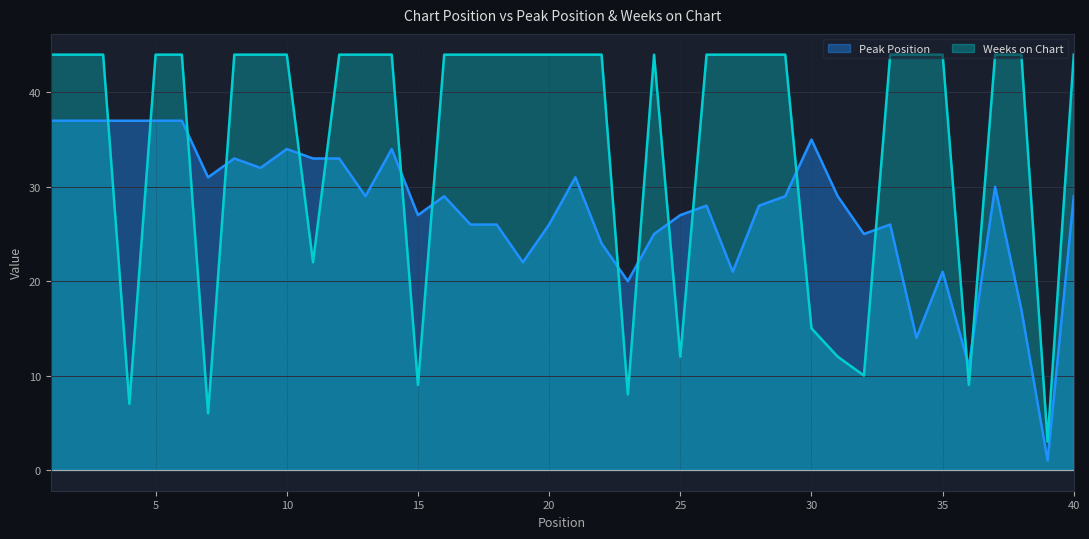

List the series in order of their overall mean, lowest first.

Peak Position, Weeks on Chart